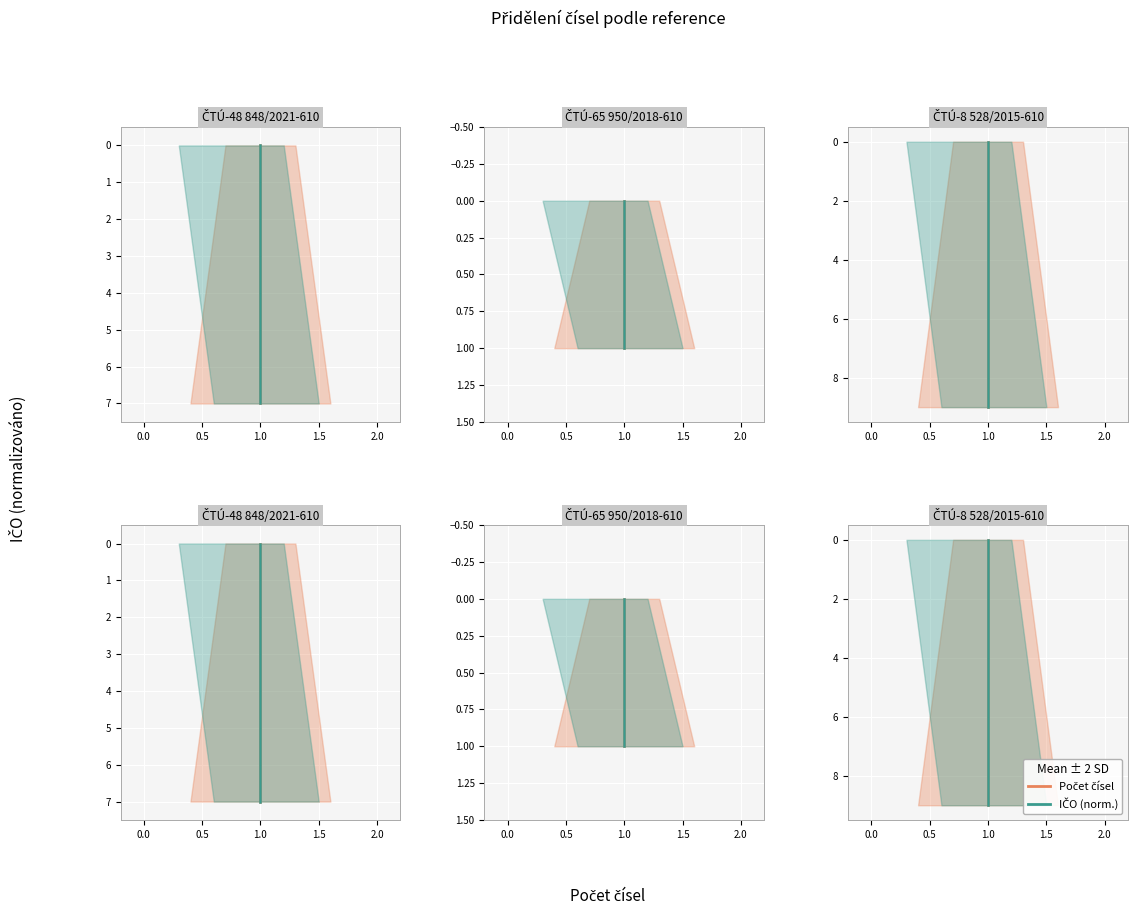

What is the maximum value shown in the chart?

9